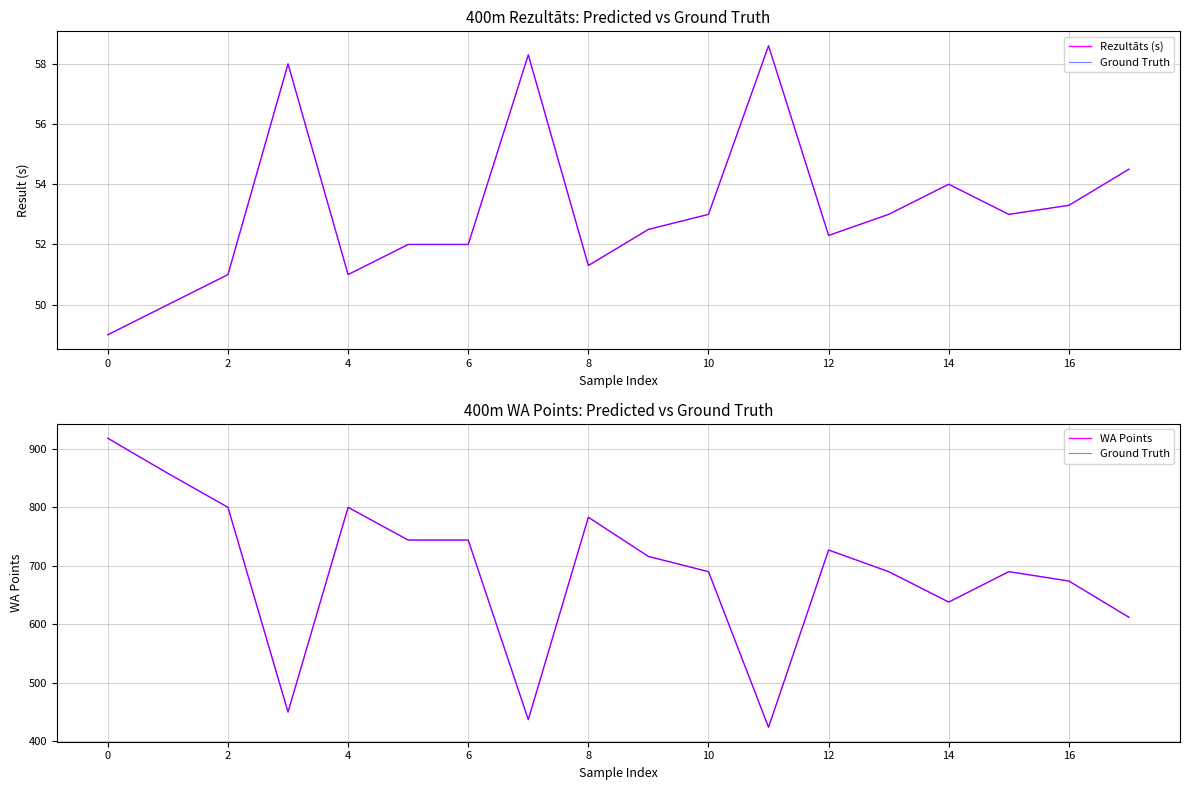

True or false: Ground Truth and WA Points intersect in this chart.

False